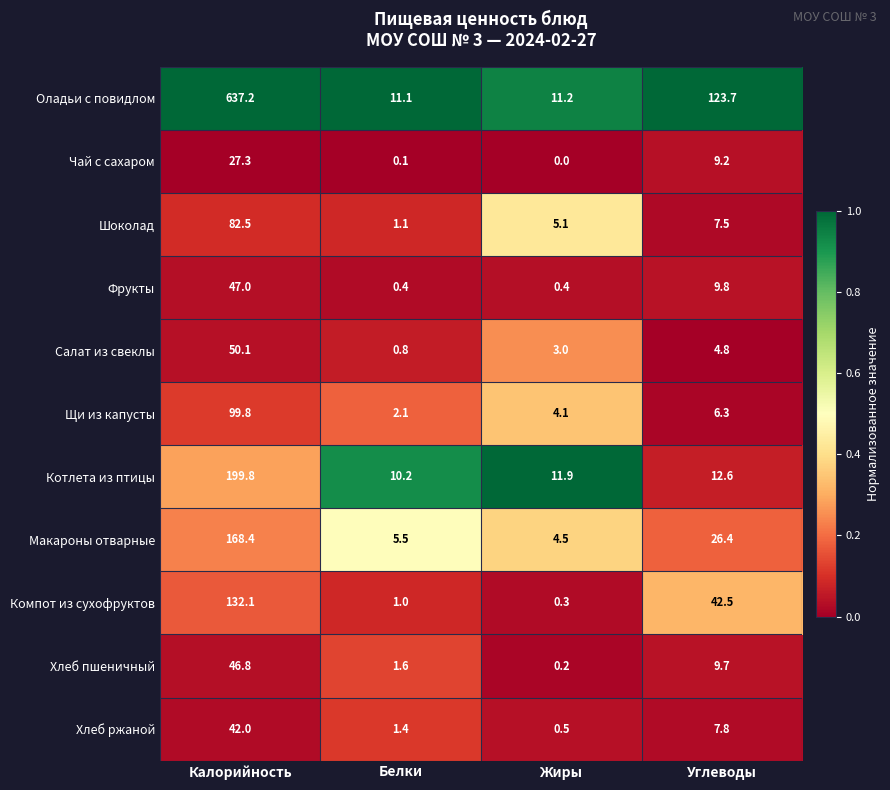

Which label corresponds to the smallest value in the chart?

Жиры